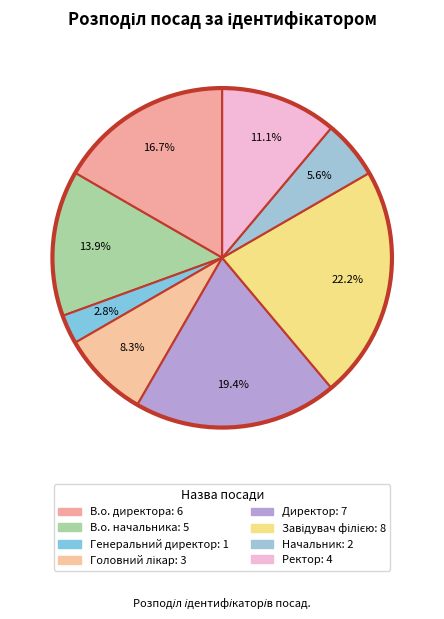

Which category has the smallest portion of the pie?

Генеральний директор